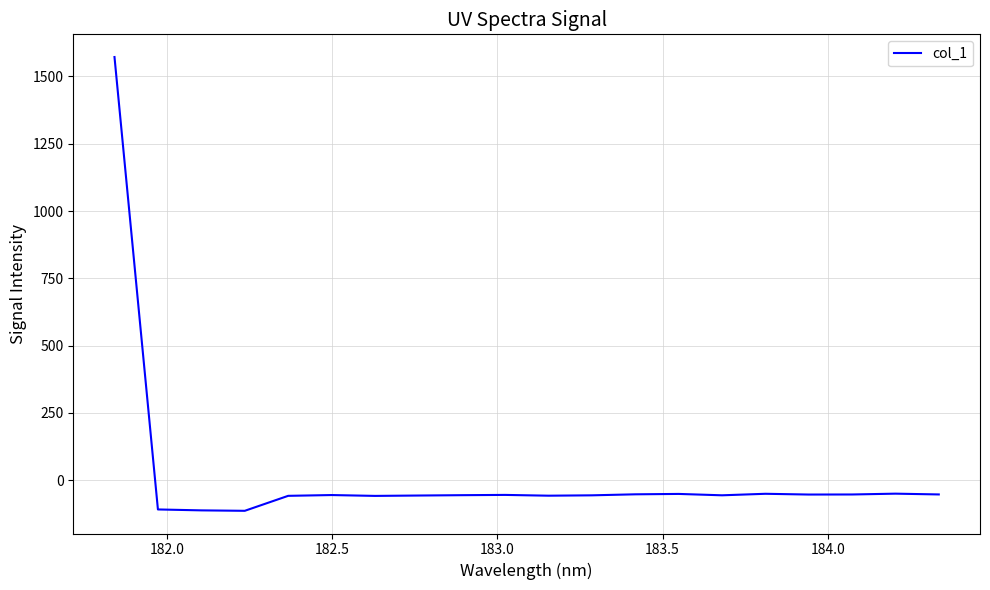

What is the smallest value displayed?

-113.7